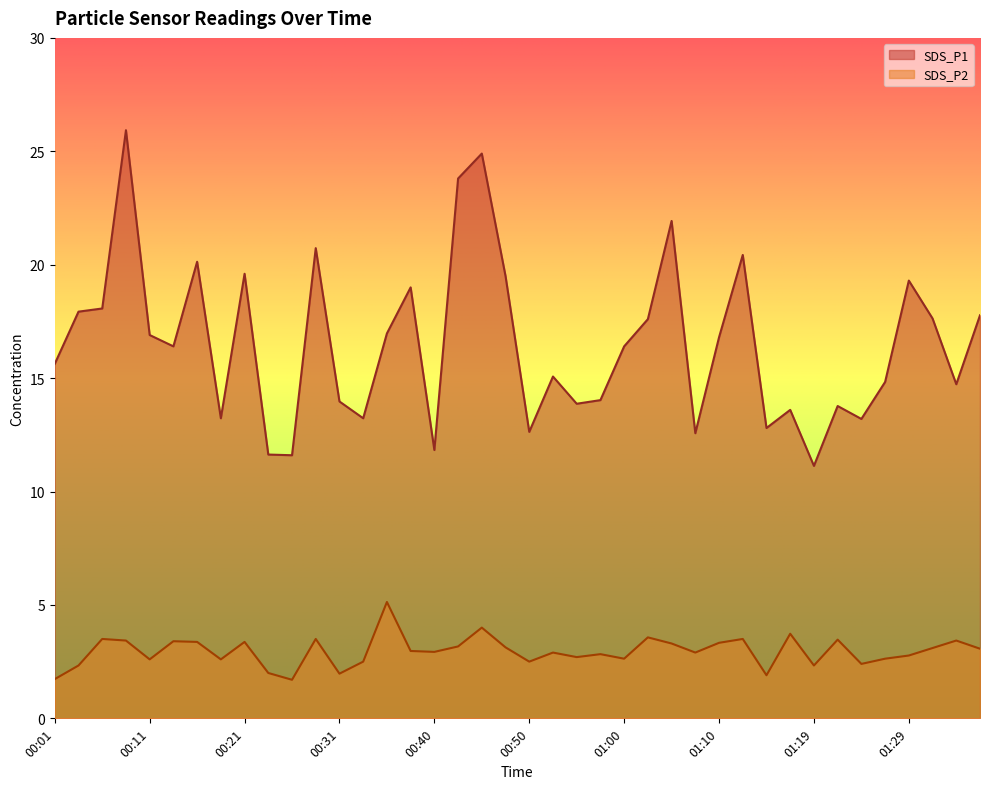

What is the difference between the maximum and minimum values in the SDS_P1 series?

14.8